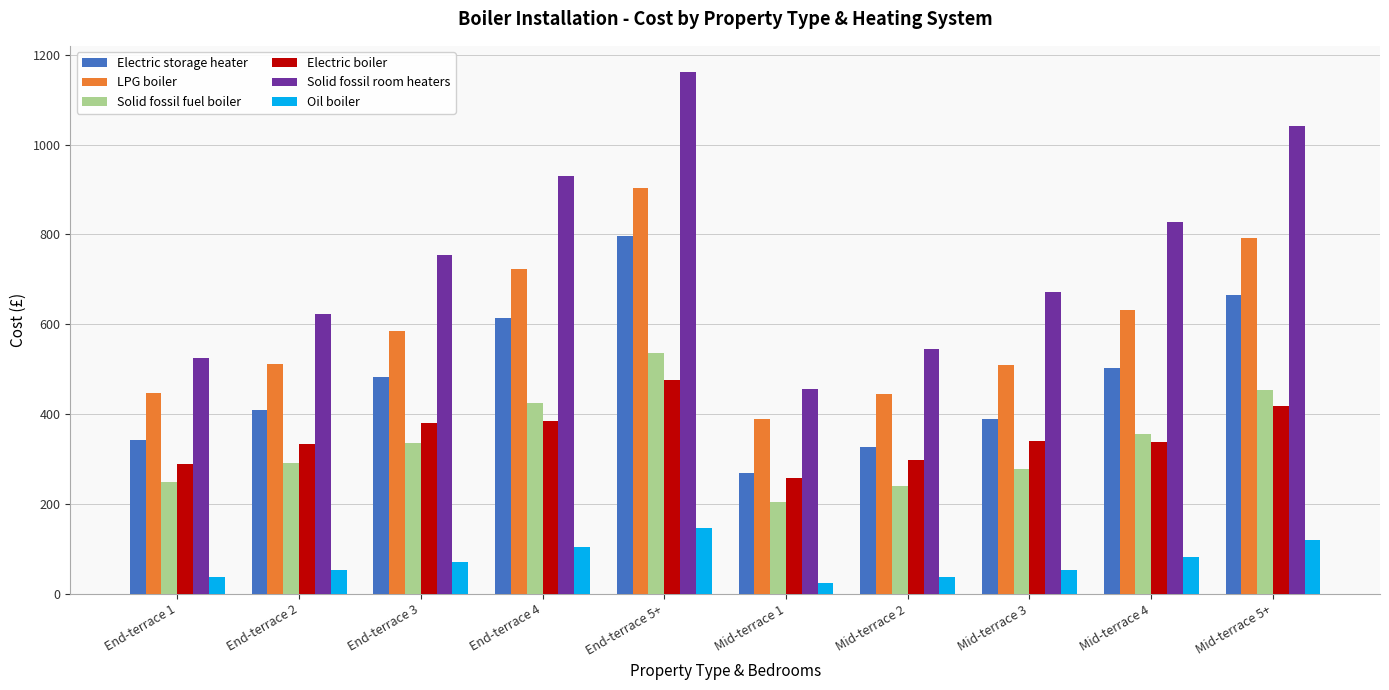

How many bars are there in total?

60